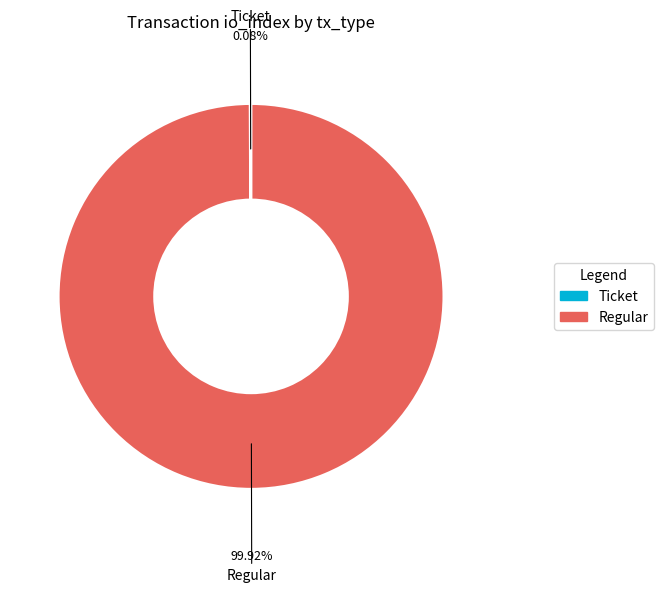

To the nearest percent, what percentage of the pie is Regular?

100%